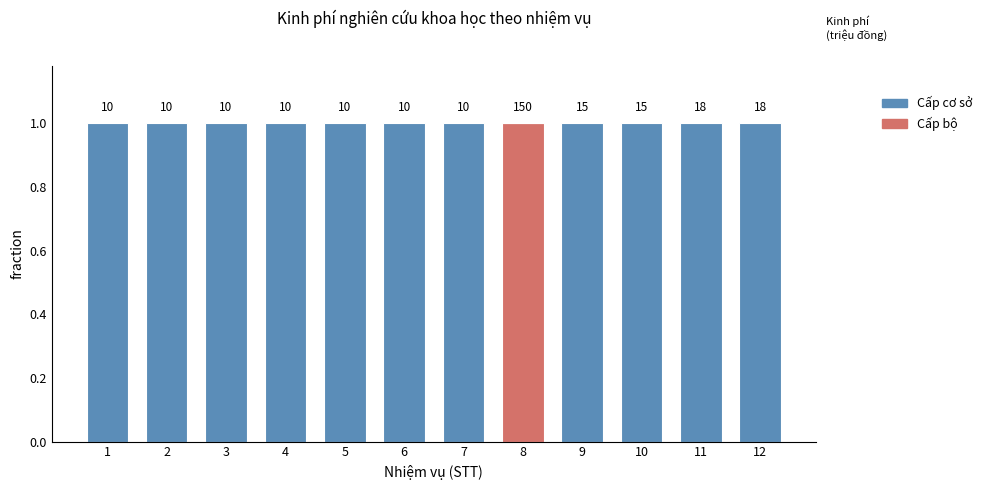

What are all the series names shown in the legend?

Cấp cơ sở, Cấp bộ